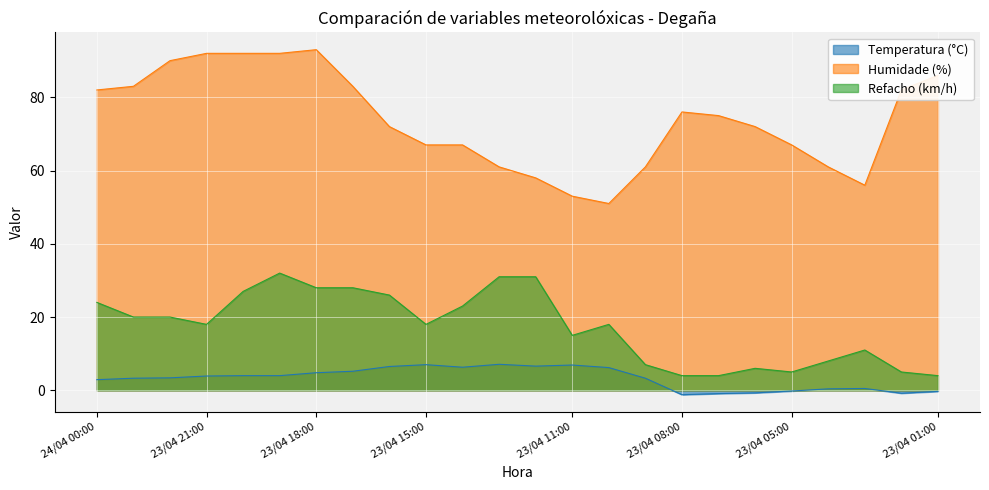

Is it true that Humidade (%) equals 67.0 at 23/04 05:00?

True